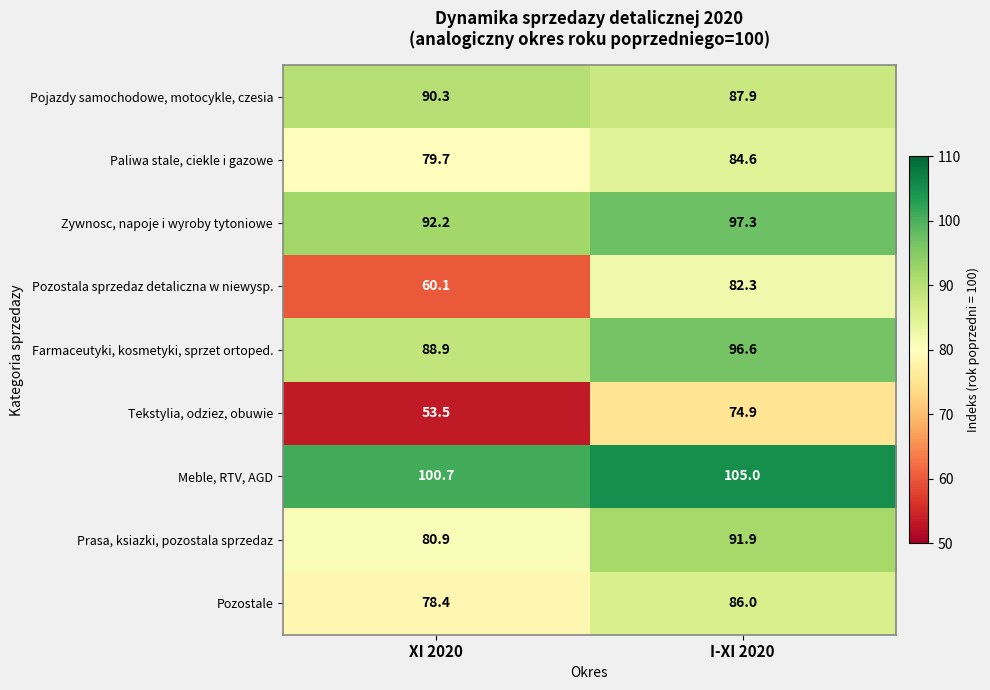

The value of Pozostale at XI 2020 is 78.4. True or false?

True